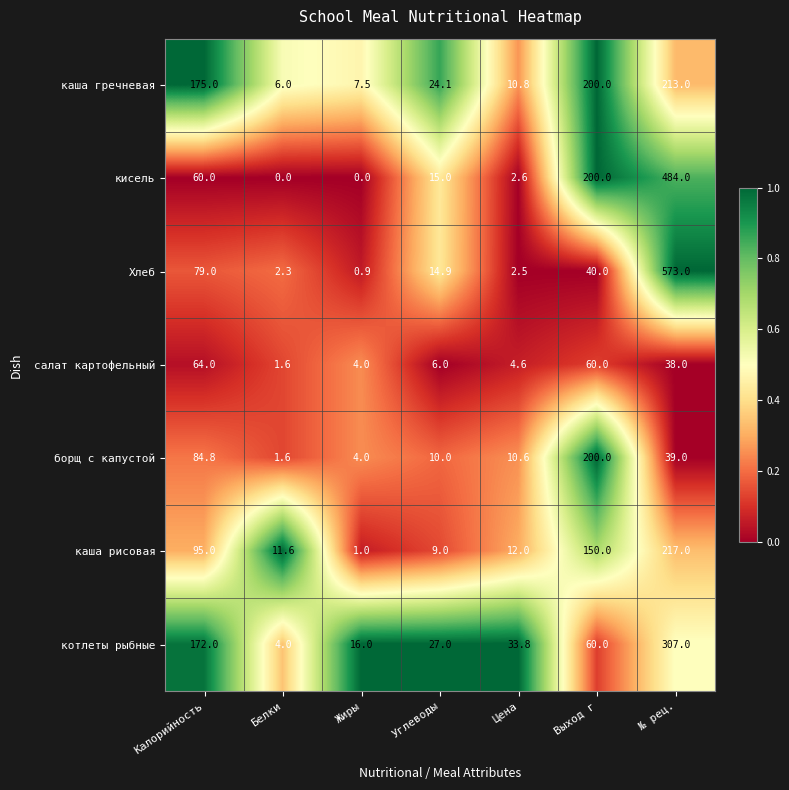

What is the average value of the кисель series?

108.8